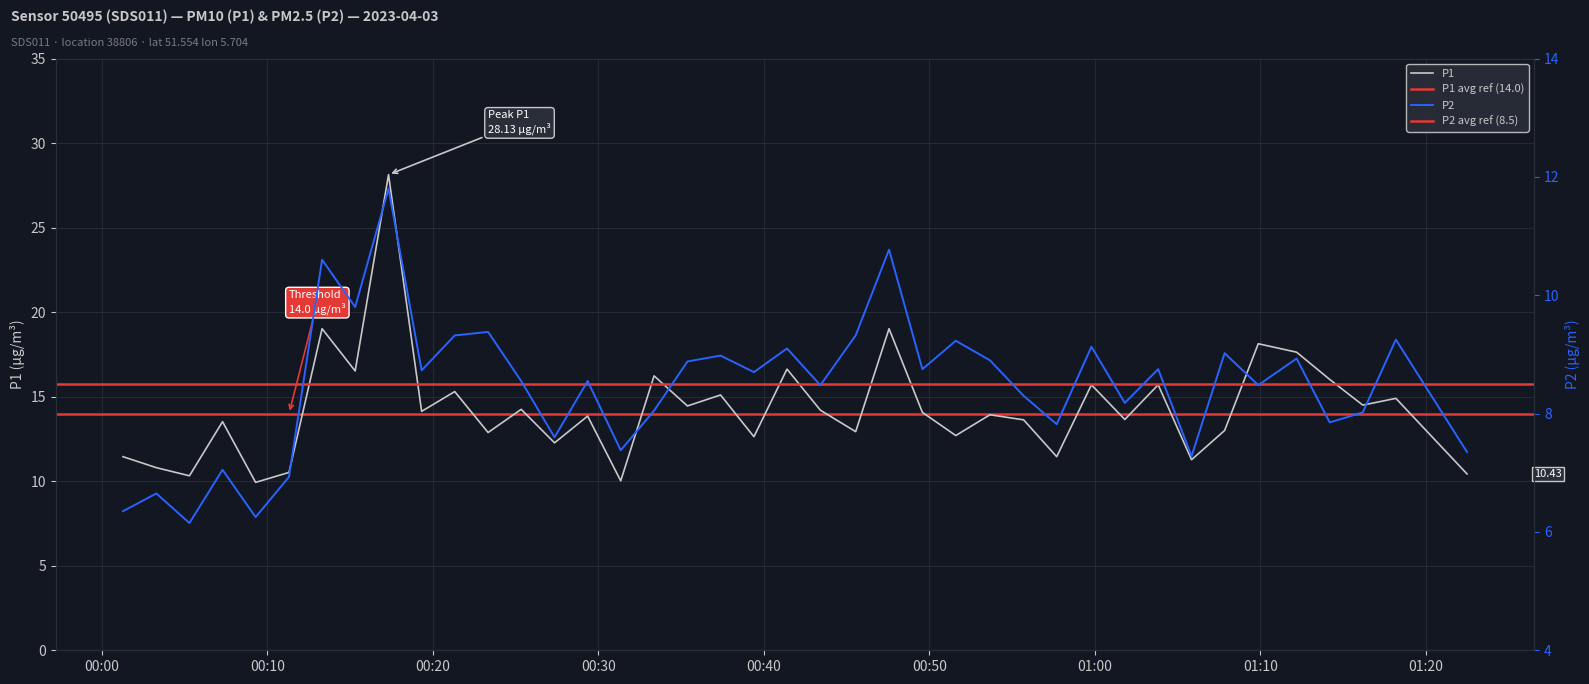

What is the minimum value for P1?

9.9